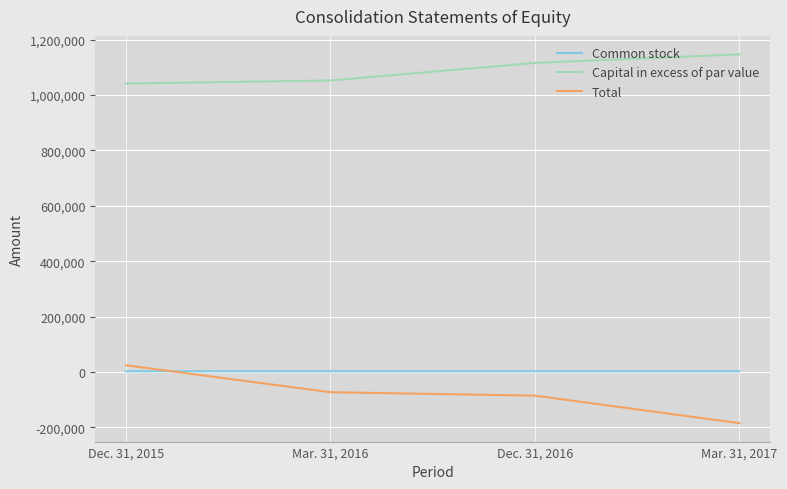

What is the lowest value of the Total series?

-184837